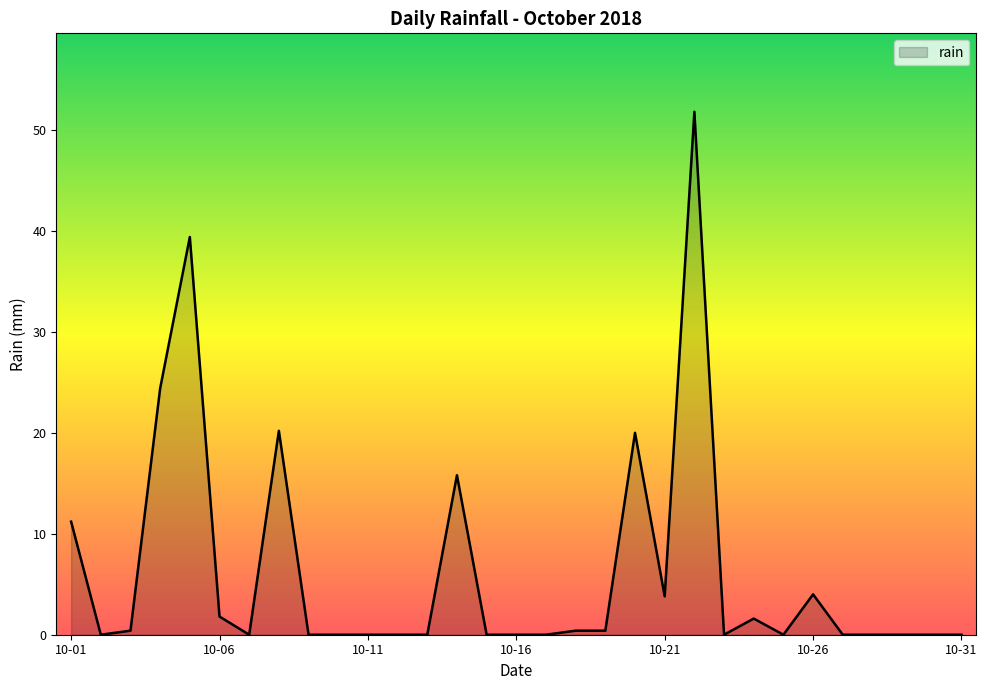

What is the difference between the maximum and minimum values?

51.8